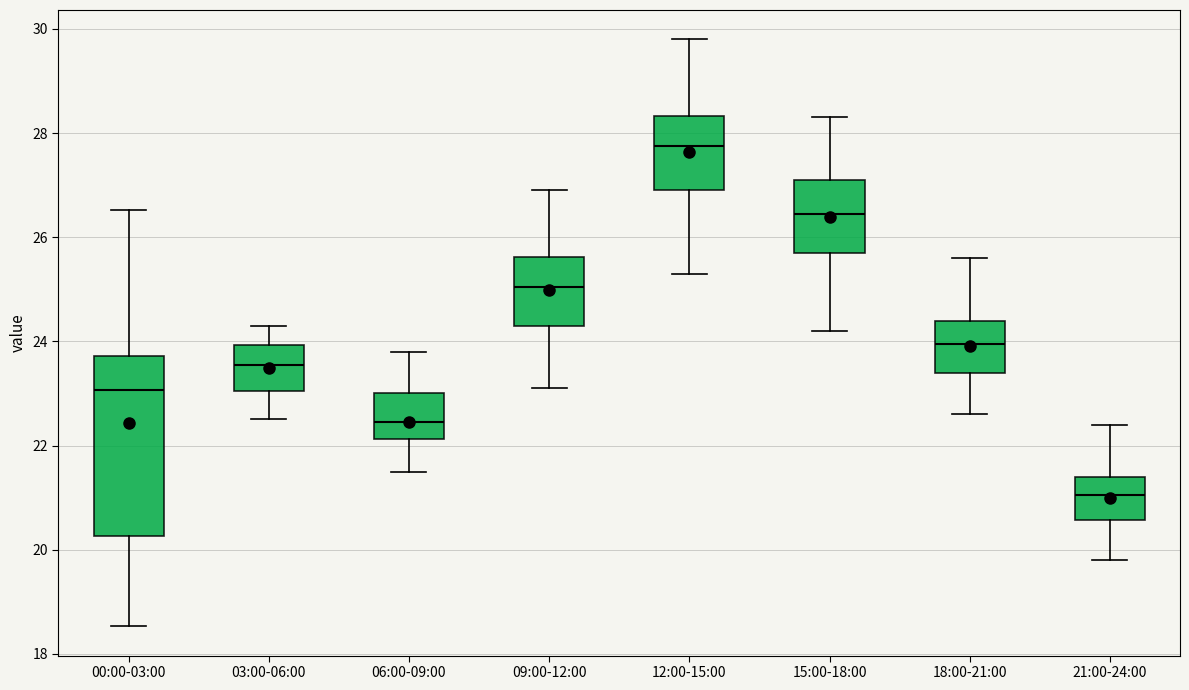

Where is the upper edge of the box for 03:00-06:00 on the y-axis? The values are not printed on the chart, so give them approximately, as read against the axis.

24.0